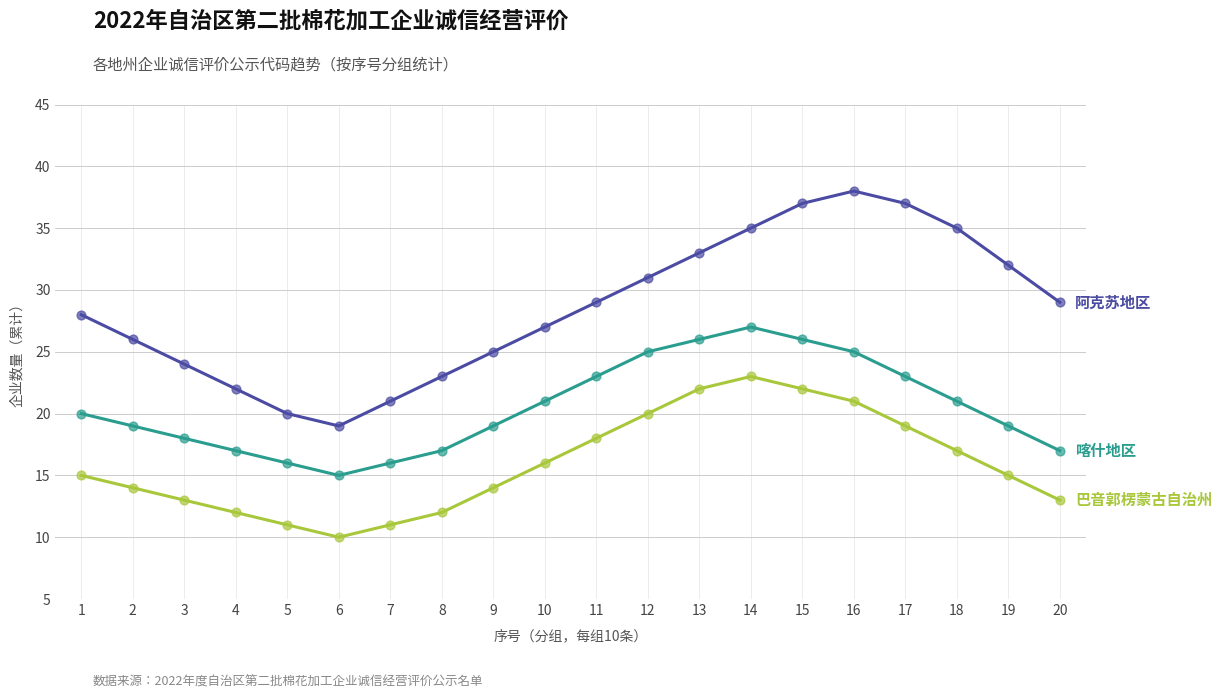

What is the total value across all series at 12?

76